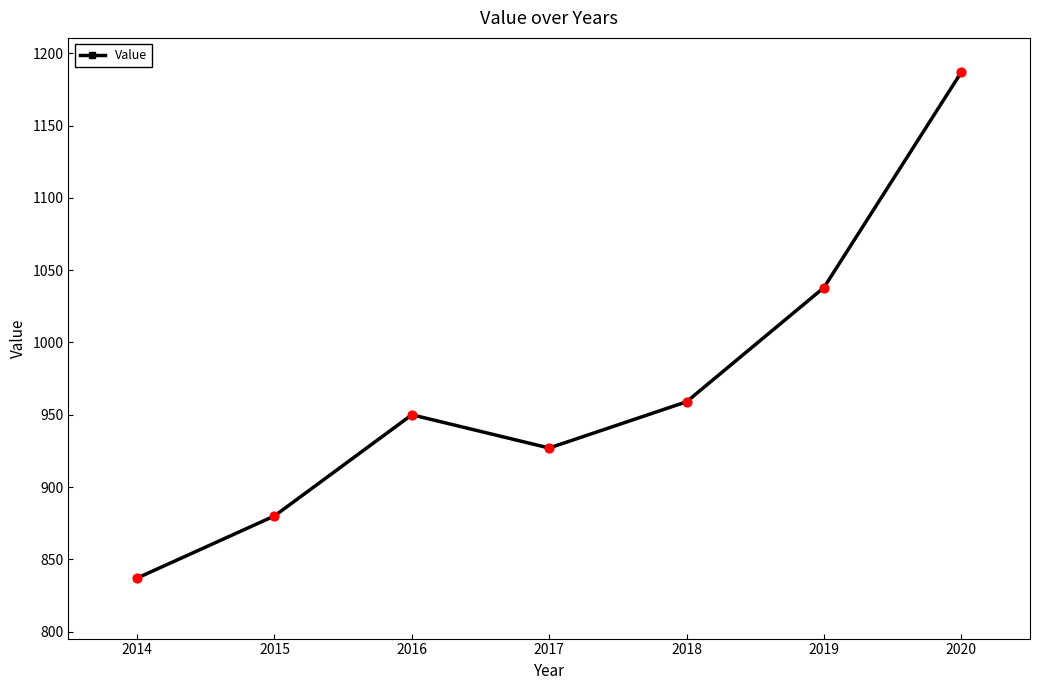

What is the change in value from 2018 to 2020?

+228